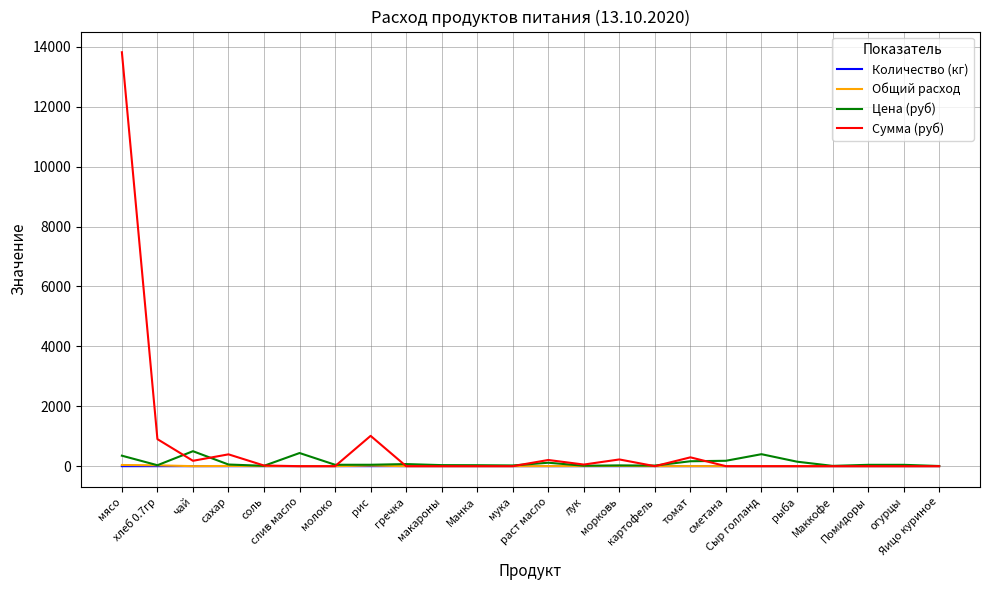

What are all the series names shown in the legend?

Количество (кг), Общий расход, Цена (руб), Сумма (руб)